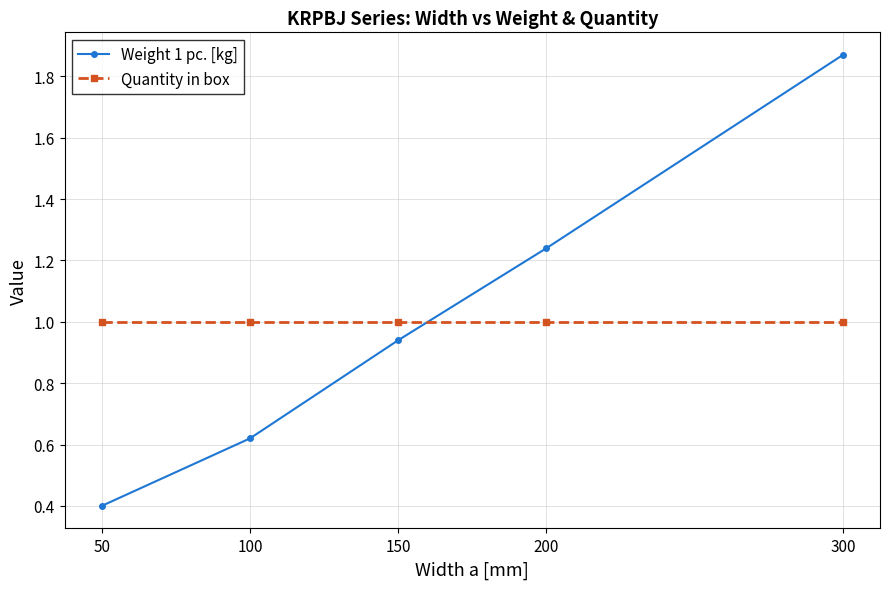

Is it true that Weight 1 pc. [kg] equals 1.9 at 200?

False